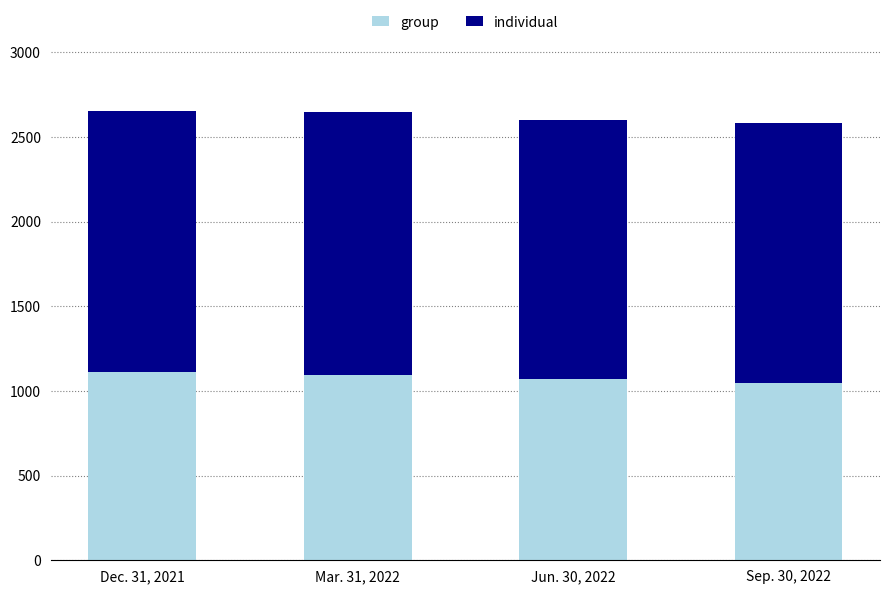

What is the minimum value for group?

1044